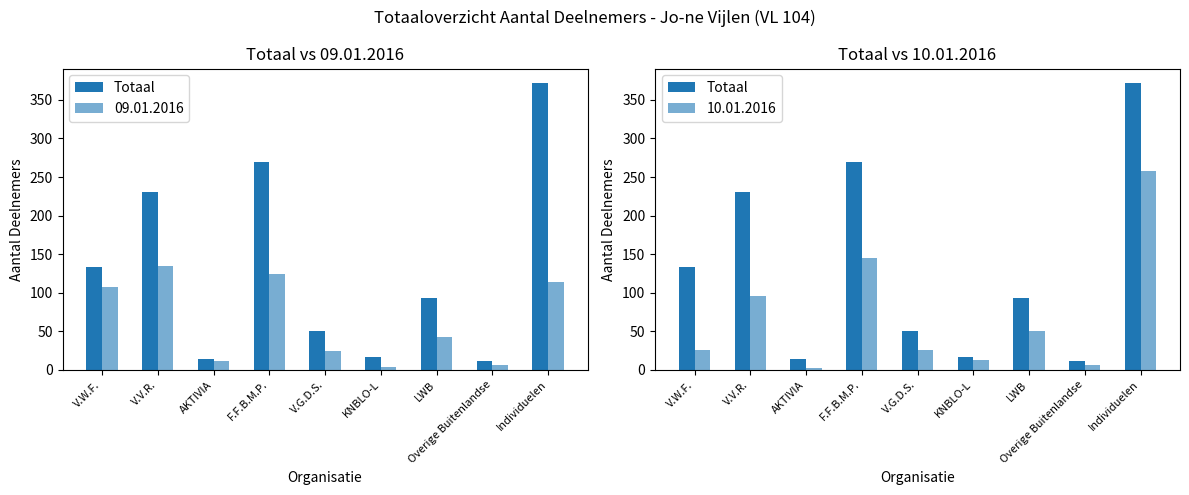

List the labels in order of value, largest first.

Individuelen, F.F.B.M.P., V.V.R., V.W.F., LWB, V.G.D.S., KNBLO-L, AKTIVIA, Overige Buitenlandse